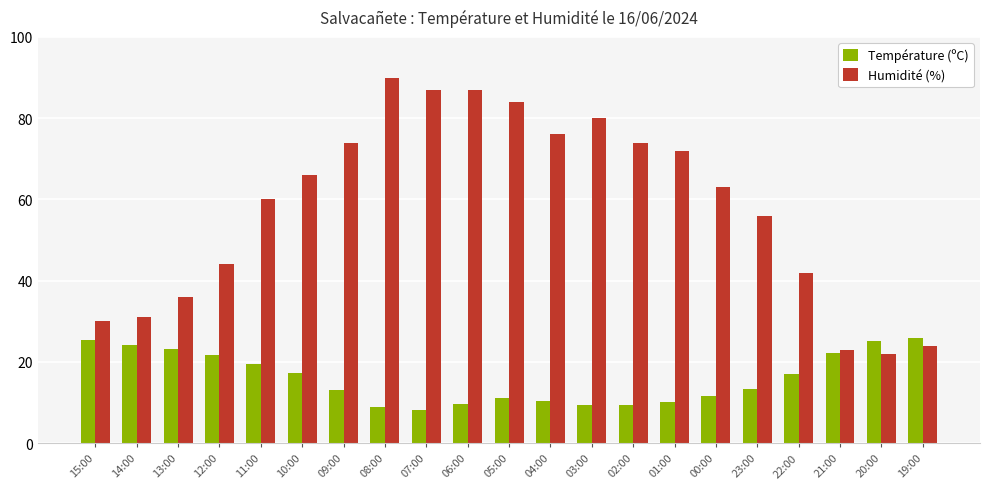

How many values in the Humidité (%) series are below 63?

10